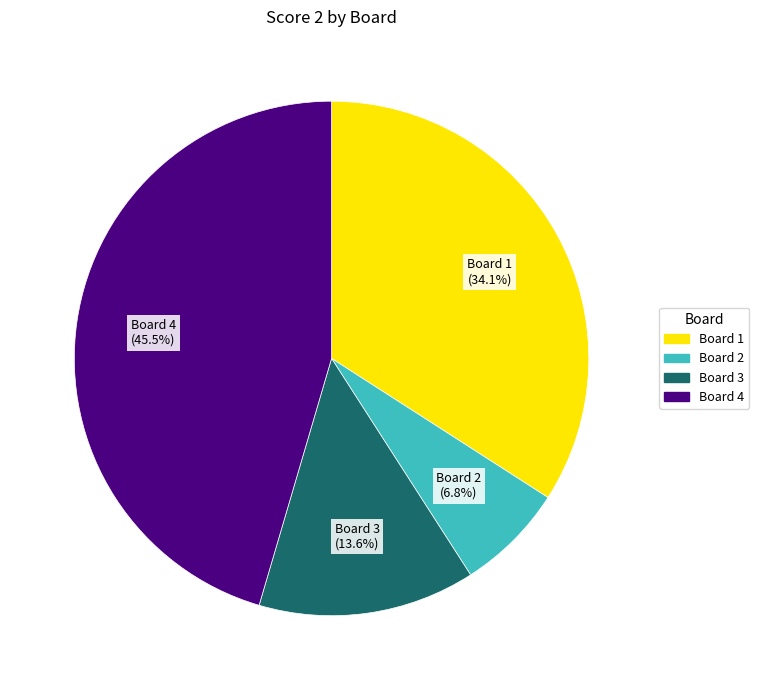

Count the number of slices in the pie.

4